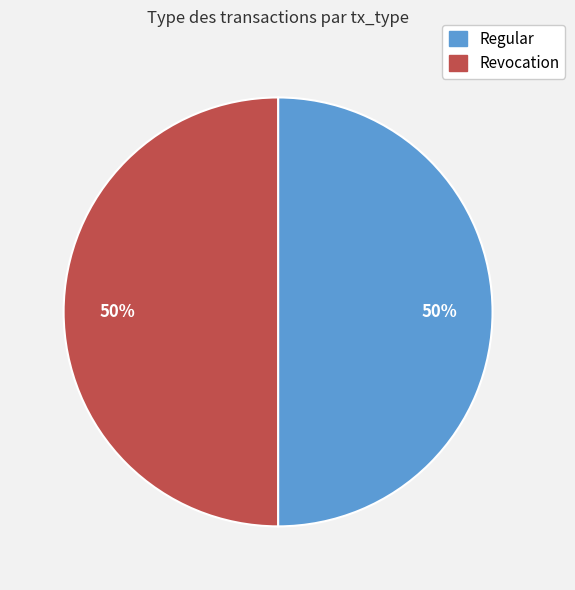

How many slices are in this pie chart?

2